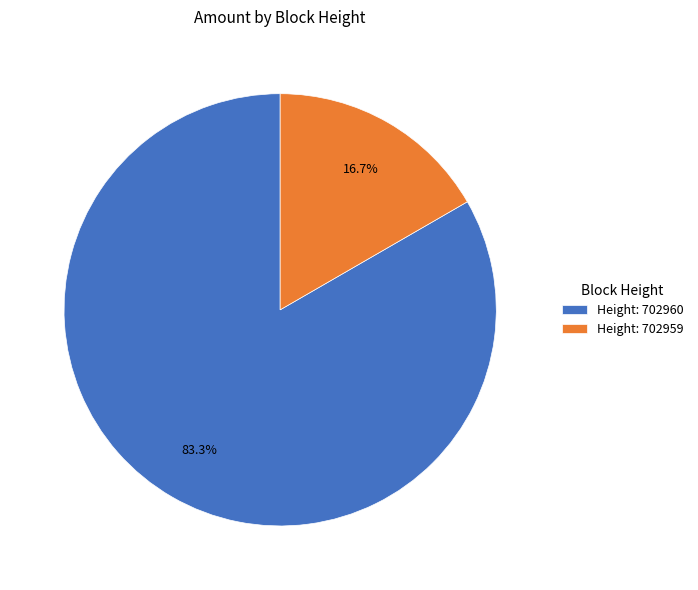

How many segments does this pie chart have?

2